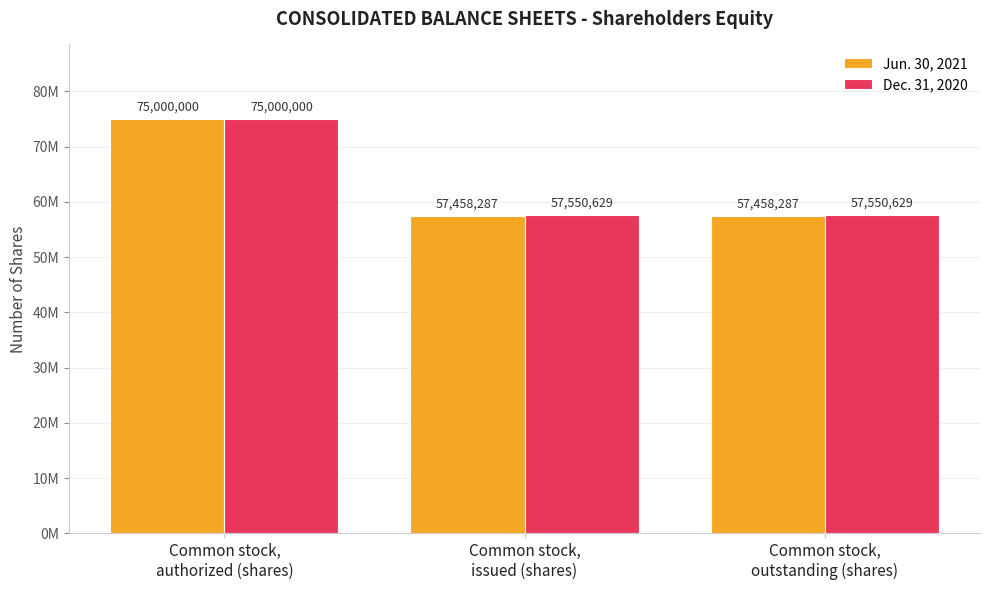

What is the highest value of the Jun. 30, 2021 series?

75000000